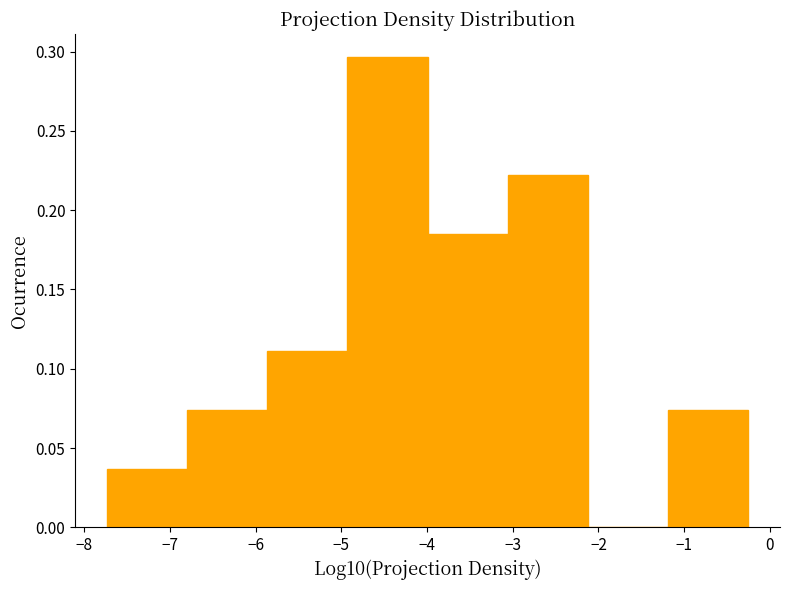

Reading left to right, list every bar in this chart as the range it spans on the x-axis followed by its height. Neither the bar edges nor the heights are printed on the chart, so give them approximately, as read against the axes.

-7.7 to -6.8: 0.035
-6.8 to -5.9: 0.075
-5.9 to -4.9: 0.110
-4.9 to -4.0: 0.295
-4.0 to -3.1: 0.185
-3.1 to -2.1: 0.220
-2.1 to -1.2: 0
-1.2 to -0.3: 0.075